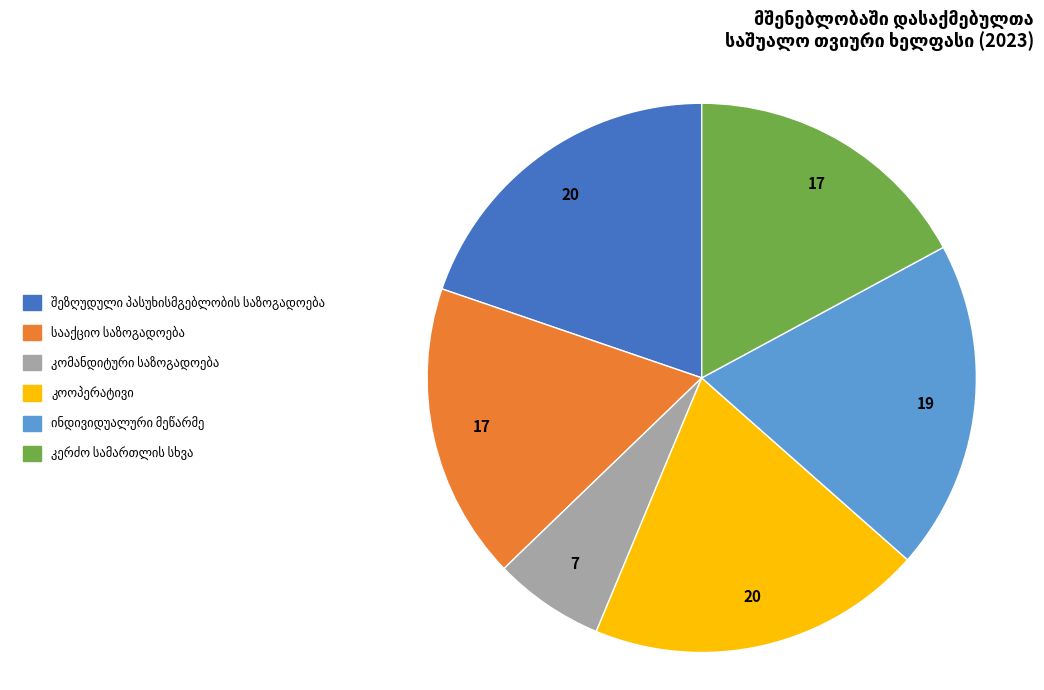

Is there a majority slice in this chart?

No